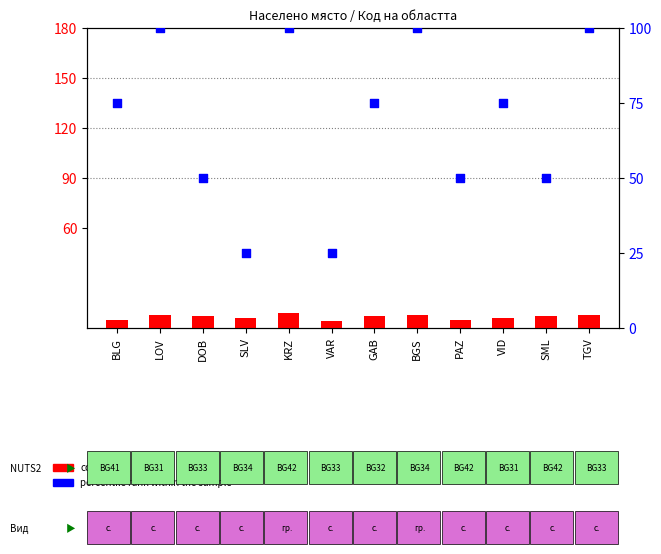

Which series contains the highest Y value?

percentile rank within the sample